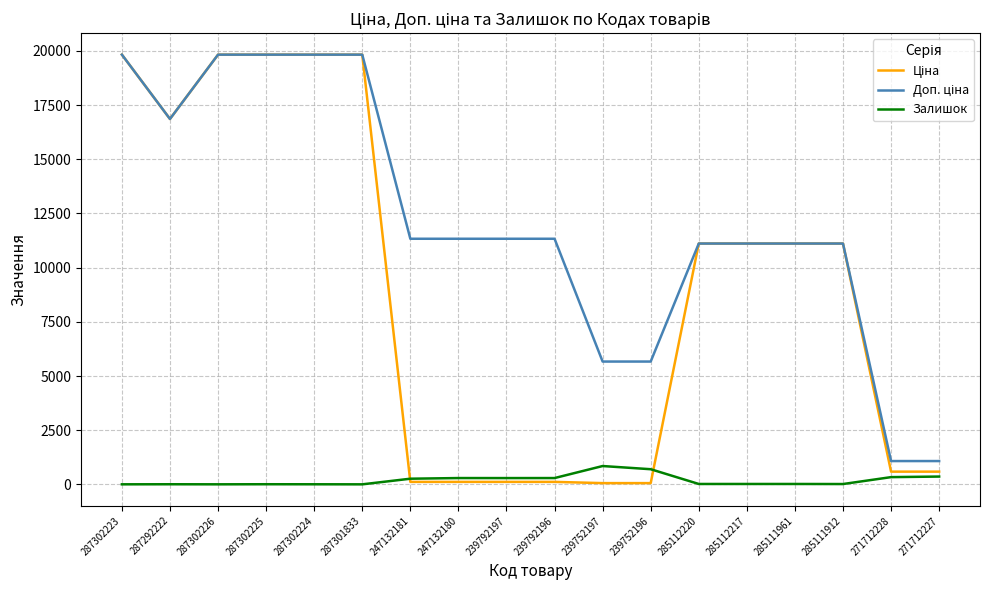

How many series are shown in this chart?

3